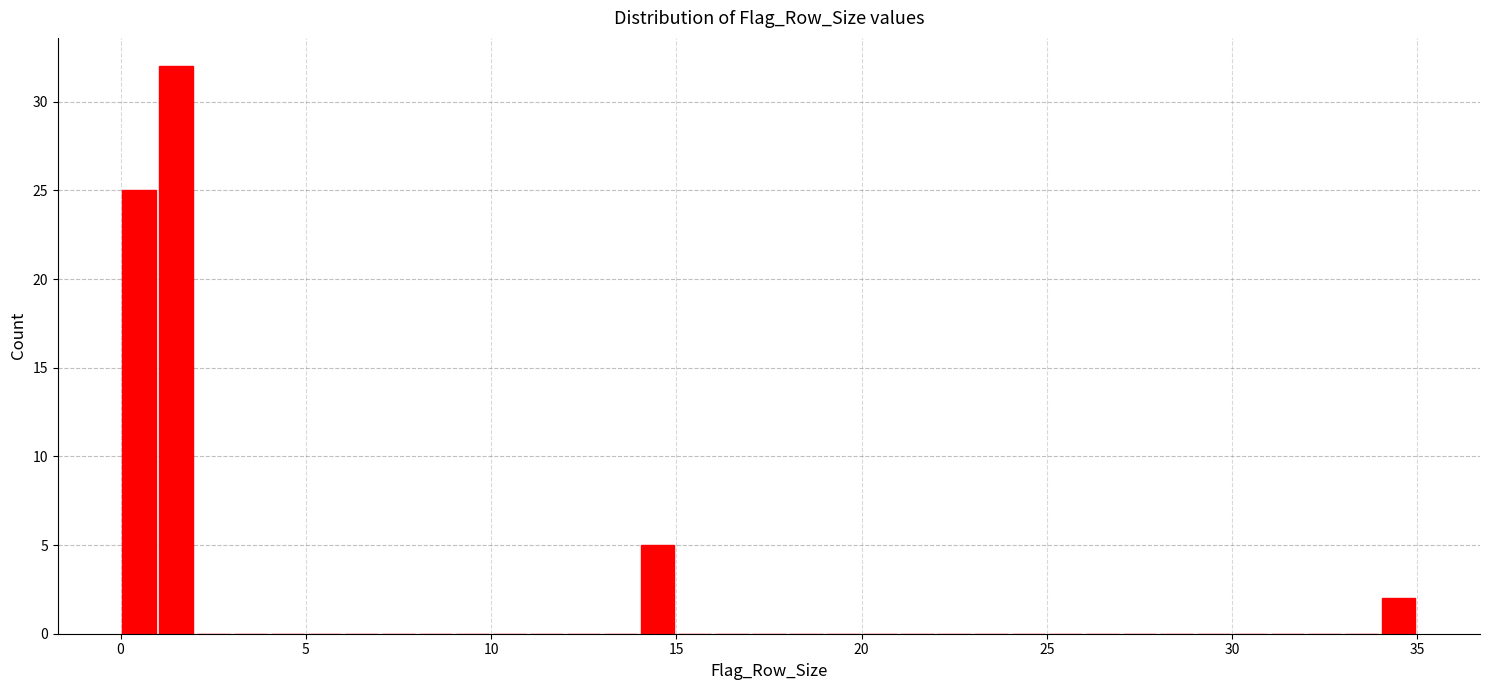

Read against the x-axis, roughly where is the centre of the tallest bar?

1.5